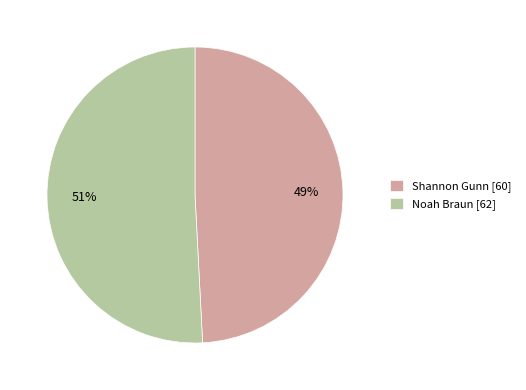

Combined, do Shannon Gunn and Noah Braun account for over 50%?

Yes